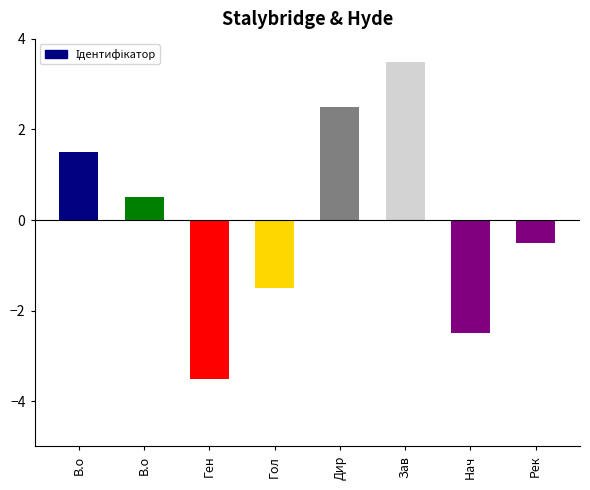

List the labels in order of value, largest first.

Зав, Дир, В.о, В.о, Рек, Гол, Нач, Ген